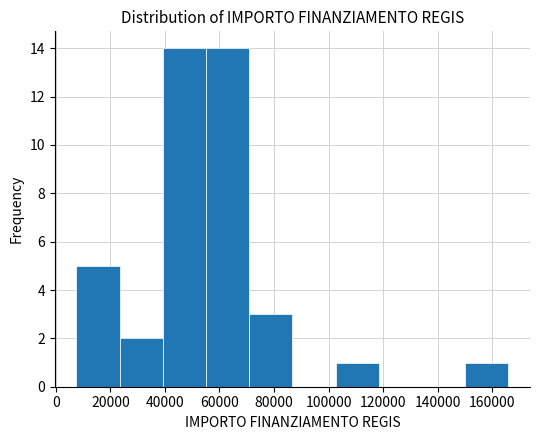

Reading left to right, list every bar in this chart as the range it spans on the x-axis followed by its height. Neither the bar edges nor the heights are printed on the chart, so give them approximately, as read against the axes.

8000 to 24000: 5
24000 to 40000: 2
40000 to 56000: 14
56000 to 70000: 14
70000 to 86000: 3
86000 to 102000: 0
102000 to 118000: 1
118000 to 134000: 0
134000 to 150000: 0
150000 to 166000: 1